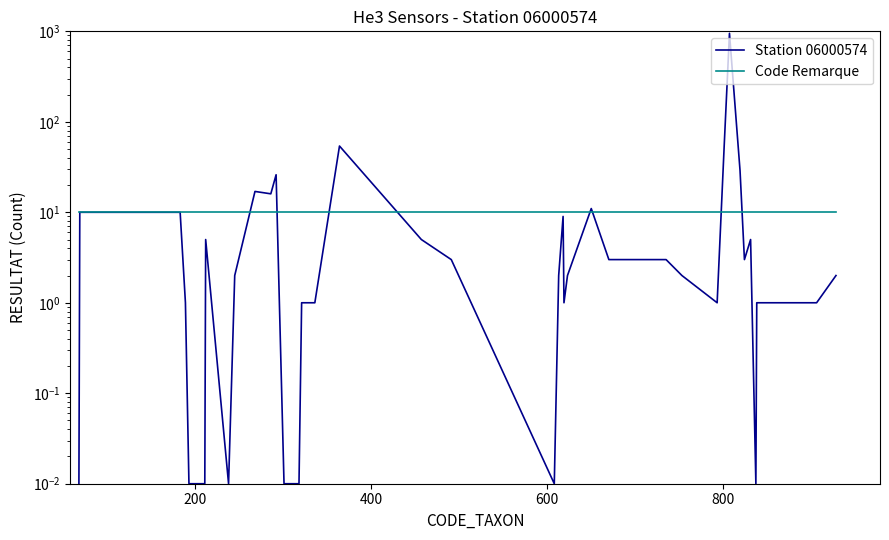

After their last crossing, which series has the higher values: Station 06000574 or Code Remarque?

Code Remarque